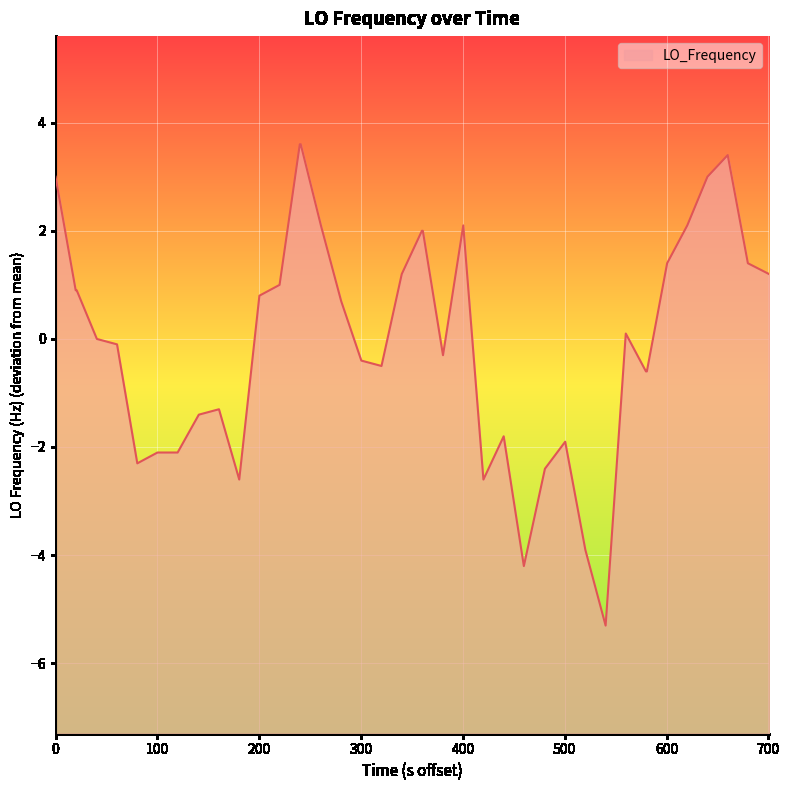

Does the chart display data point markers on the line(s)?

No